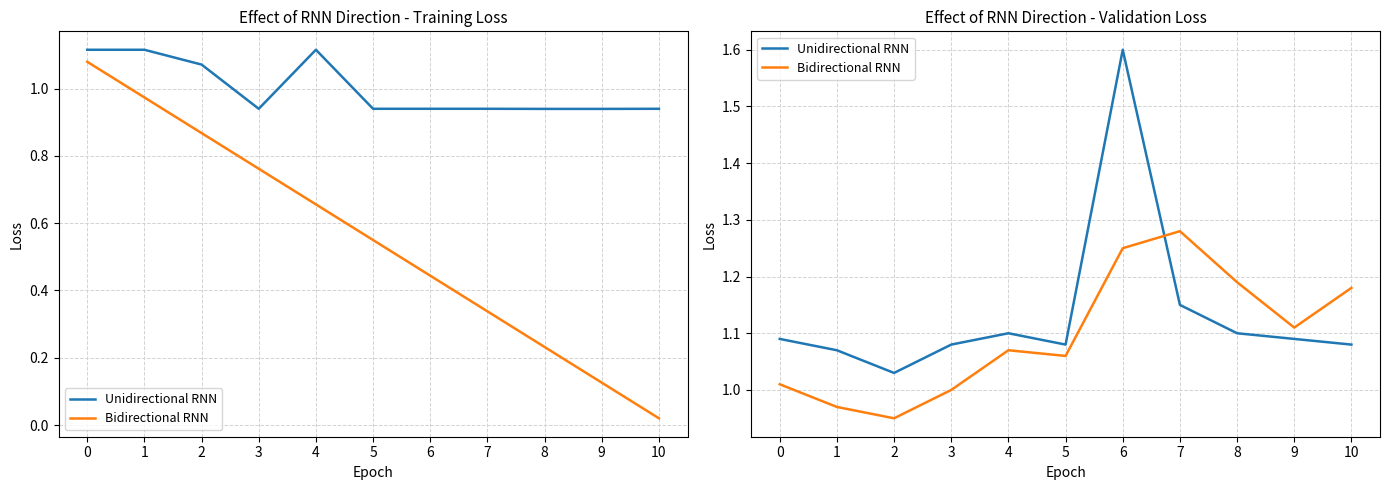

At how many categories does at least one series exceed 1?

11